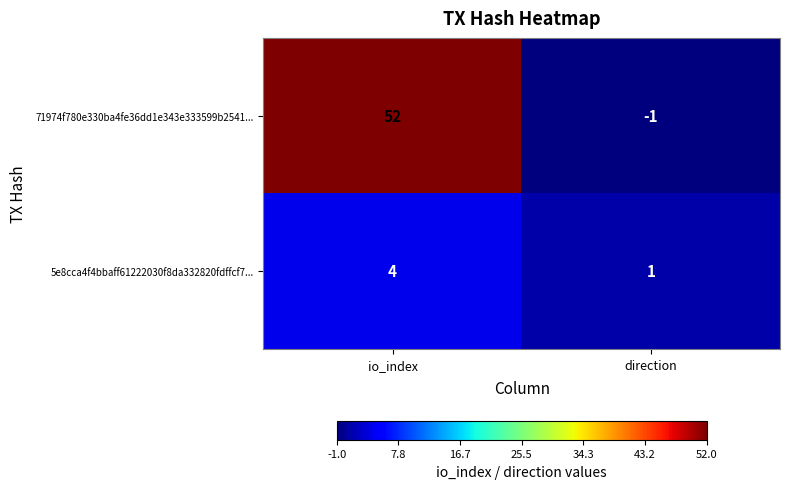

What is the minimum value shown in the chart?

-1